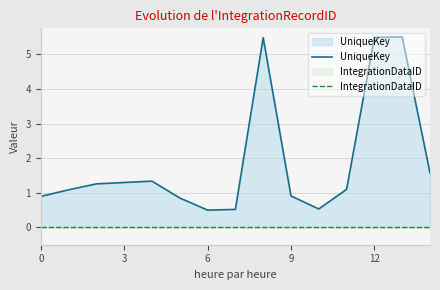

True or false: IntegrationDataID and UniqueKey cross at least once.

False